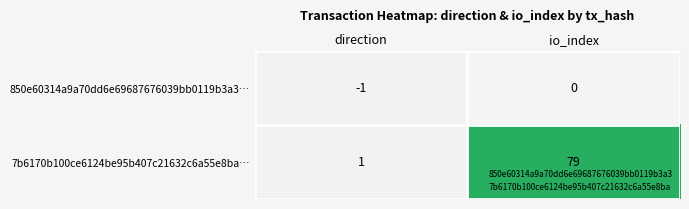

What is the average value of the 7b6170b100ce6124be95b407c21632c6a55e8ba… series?

40